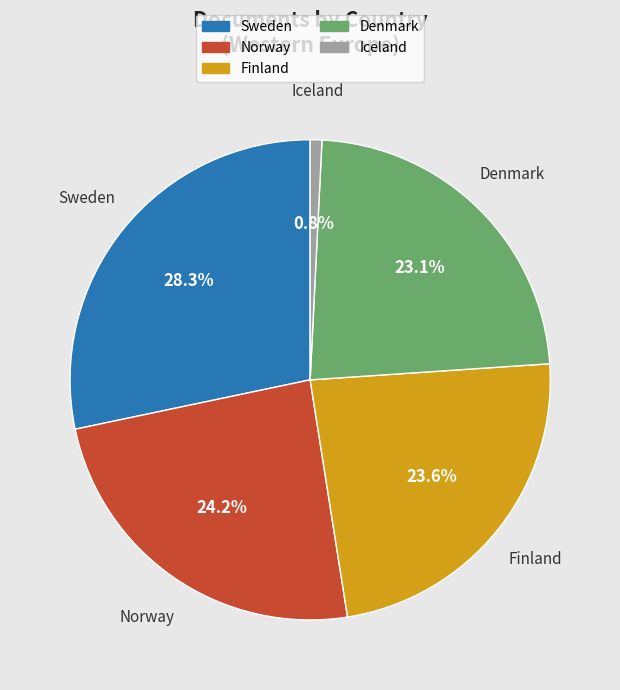

Count the number of slices in the pie.

5